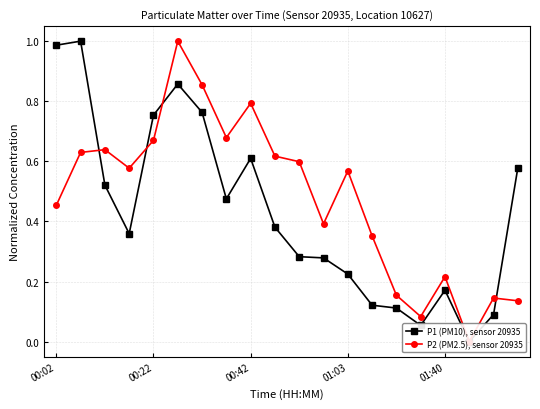

What position from the right is 9?

11